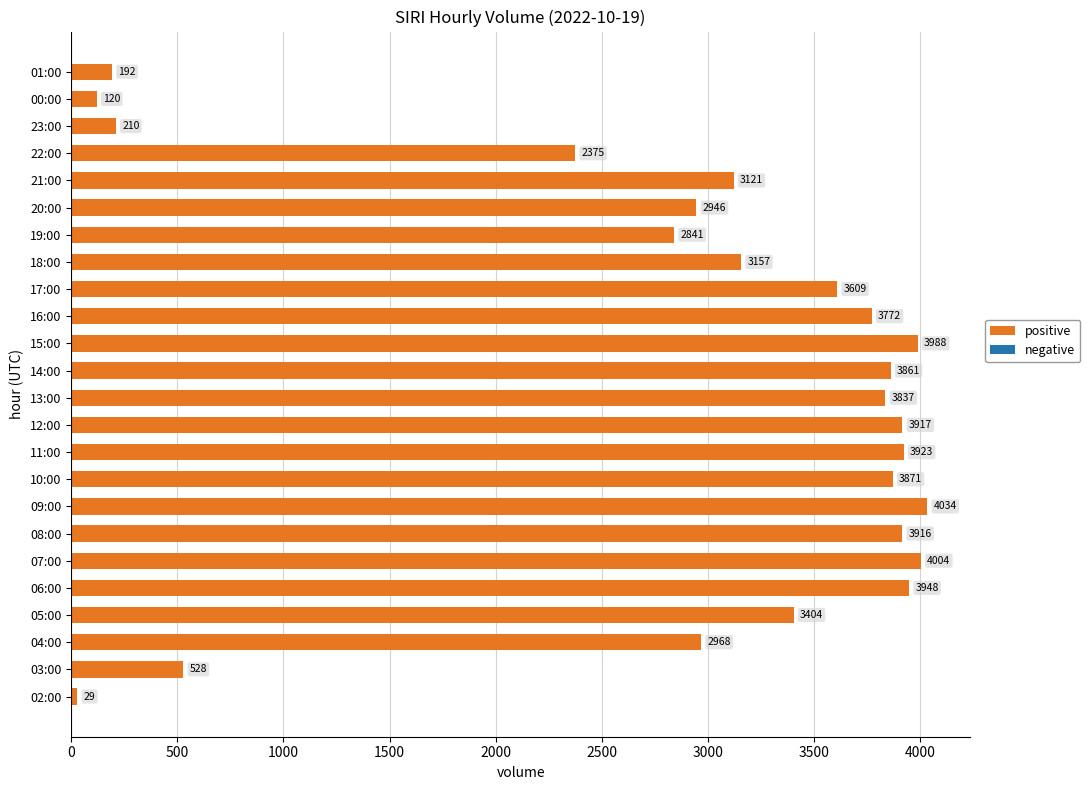

Is it true that the value at 18:00 is 5127?

False